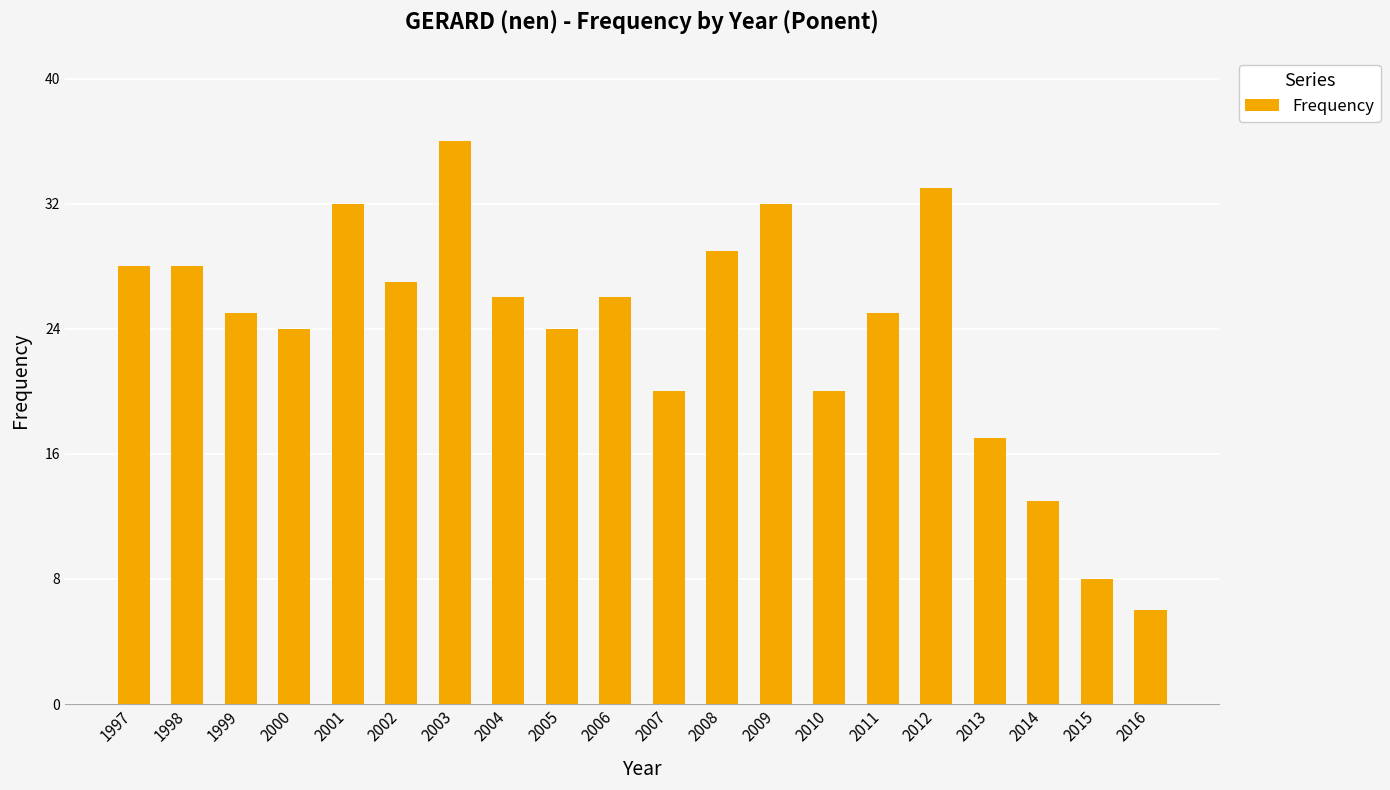

Reading left to right, what are all the values shown in this chart?

1997=28	1998=28	1999=25	2000=24	2001=32	2002=27	2003=36	2004=26	2005=24	2006=26	2007=20	2008=29	2009=32	2010=20	2011=25	2012=33	2013=17	2014=13	2015=8	2016=6